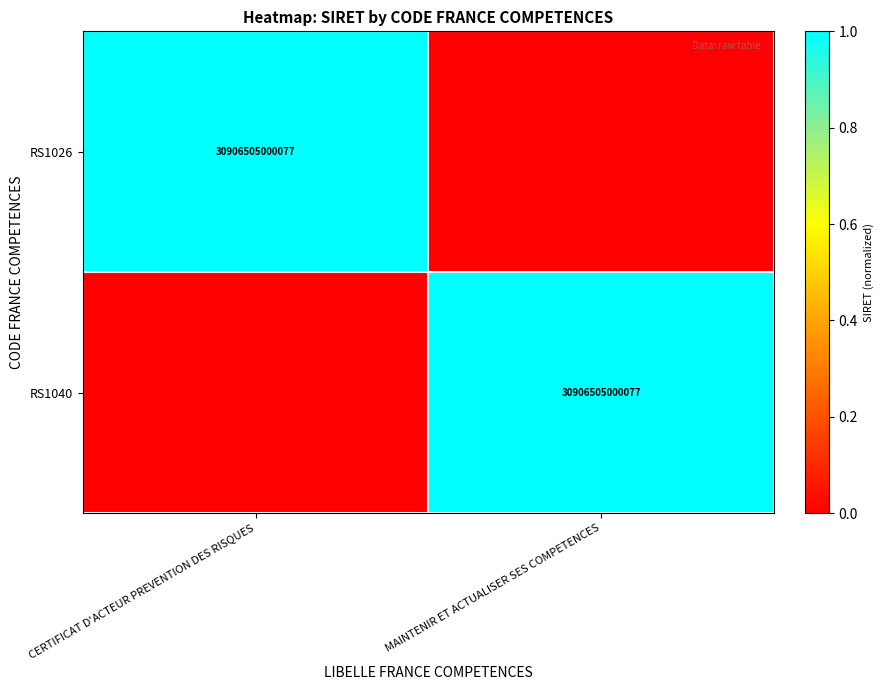

Is it true that RS1040 equals 30906505000077 at MAINTENIR ET ACTUALISER SES COMPETENCES?

True